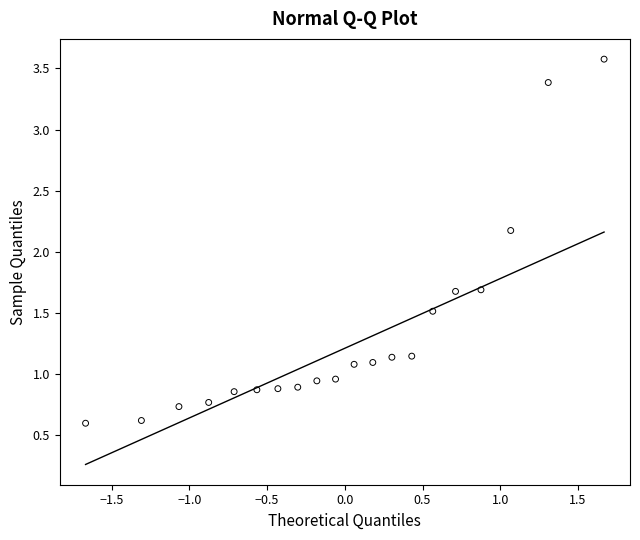

What is the range of X values (max minus min)?

3.3